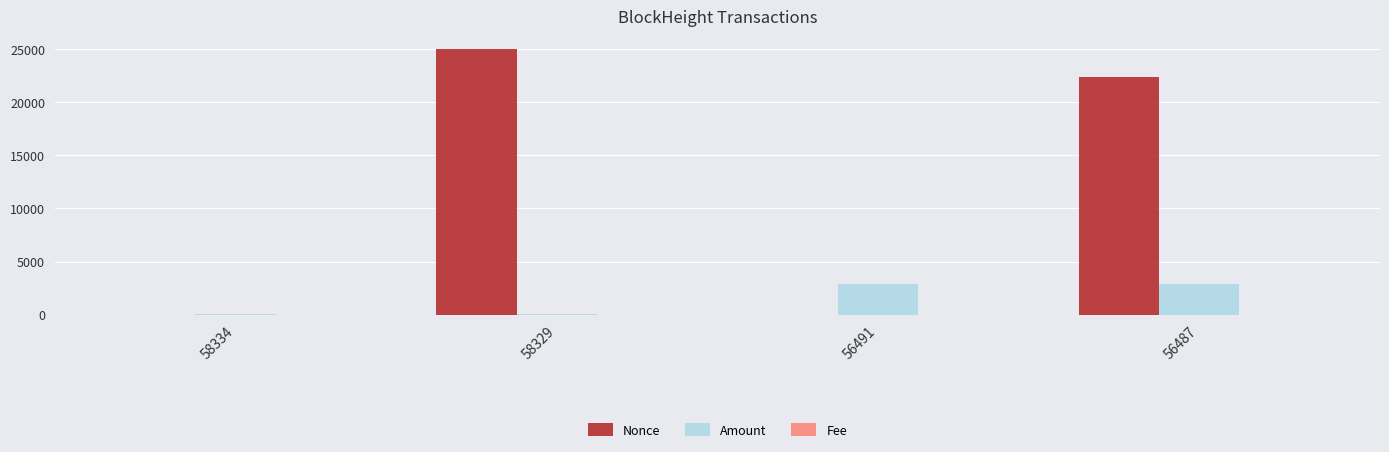

Are the bars horizontal?

No